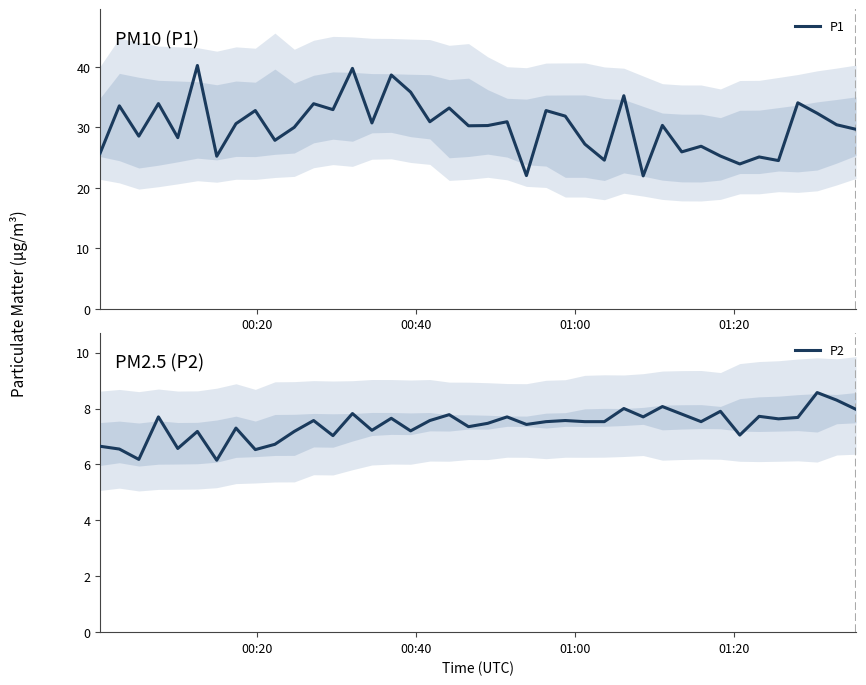

Does the chart display data point markers on the line(s)?

No